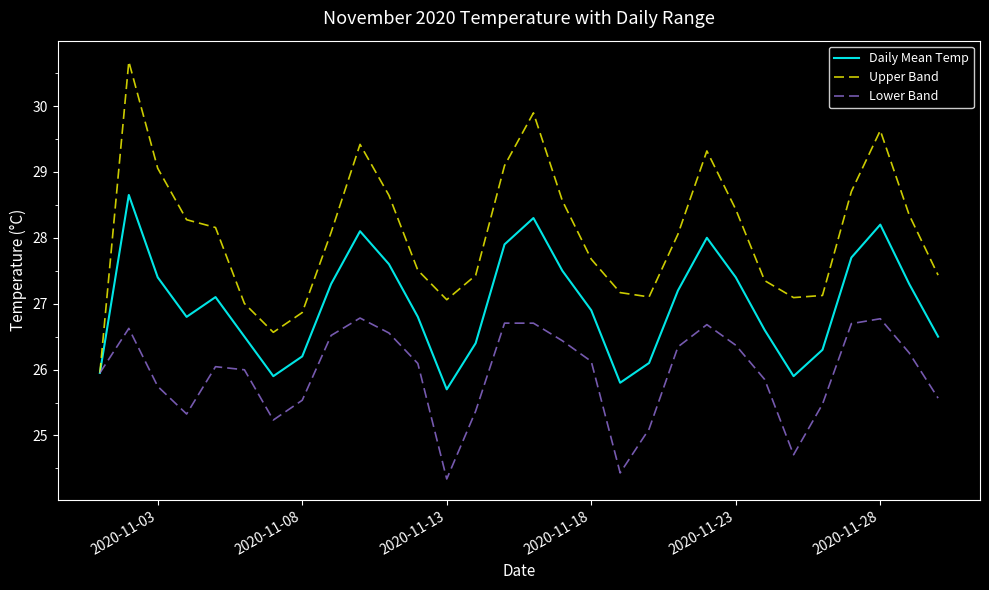

What is the minimum value shown in the chart?

24.3